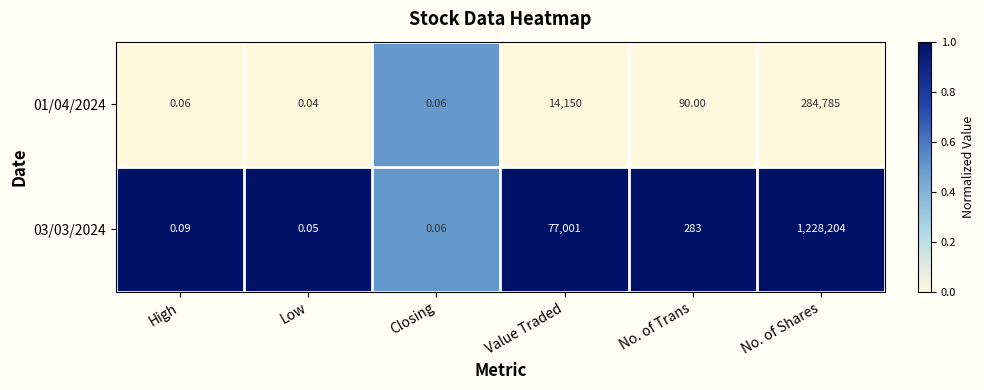

Which category has the lowest value in the 03/03/2024 series?

Low